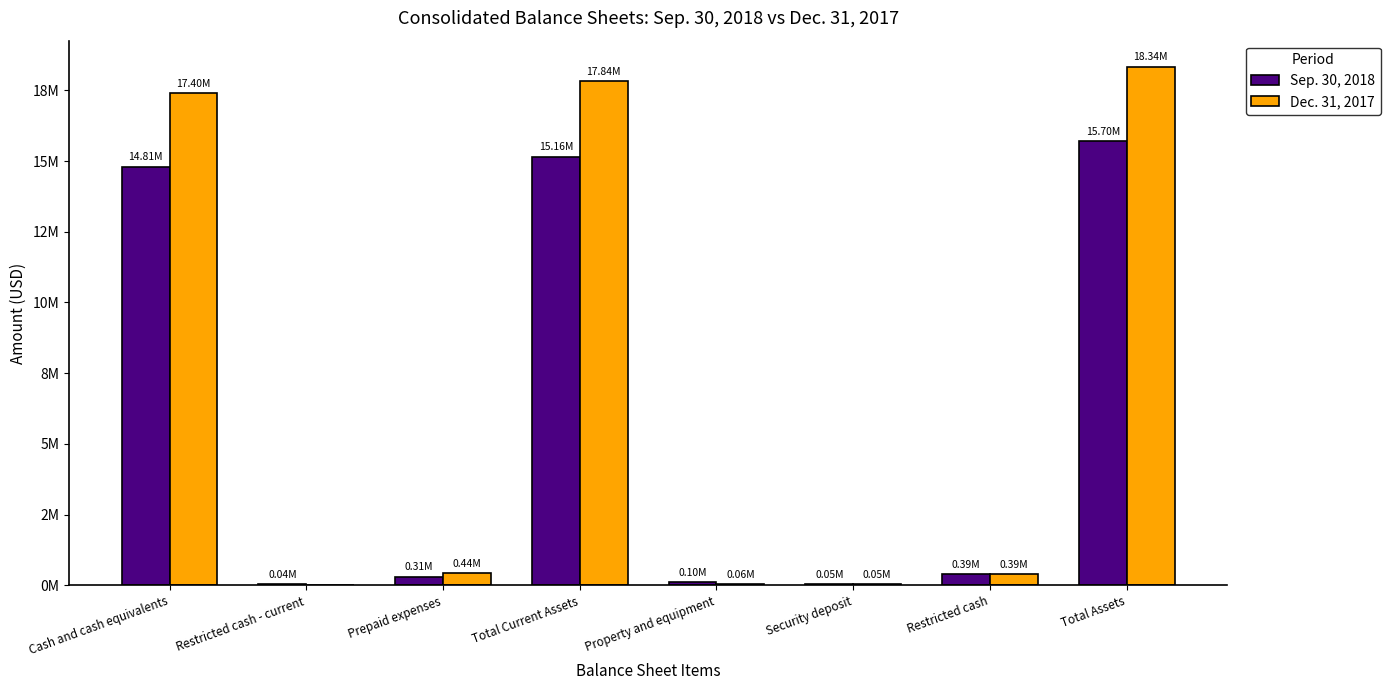

What are all the series names shown in the legend?

Sep. 30, 2018, Dec. 31, 2017